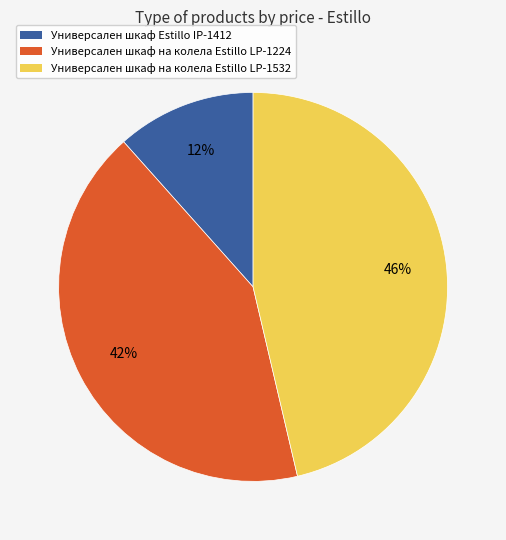

Rank the categories by value from lowest to highest.

Универсален шкаф Estillo IP-1412, Универсален шкаф на колела Estillo LP-1224, Универсален шкаф на колела Estillo LP-1532